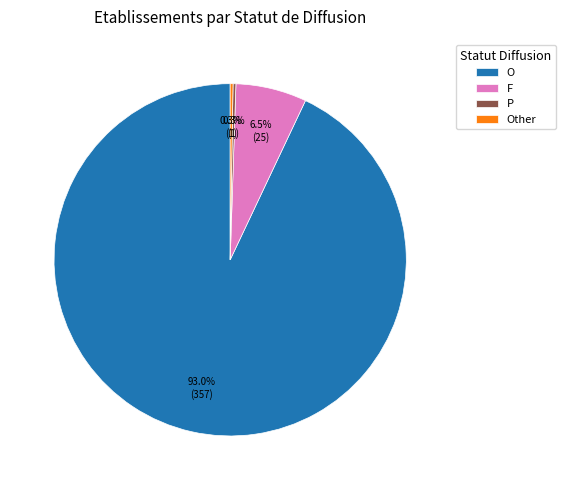

Is the sum of O and F greater than half?

Yes